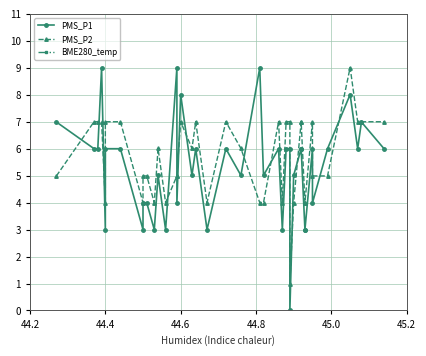

Is it true that PMS_P2 equals 1.3 at 13?

False